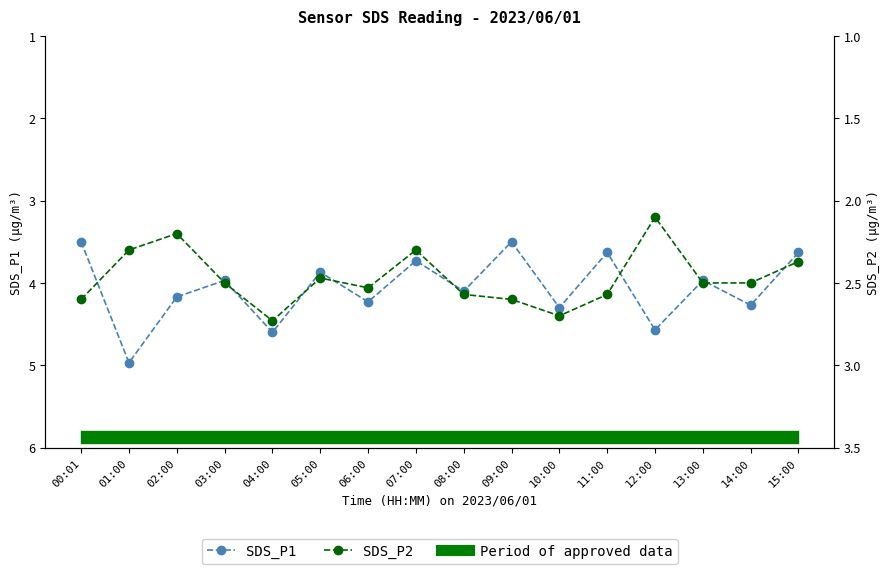

True or false: SDS_P2 has more than 2 points higher than both neighbors.

True